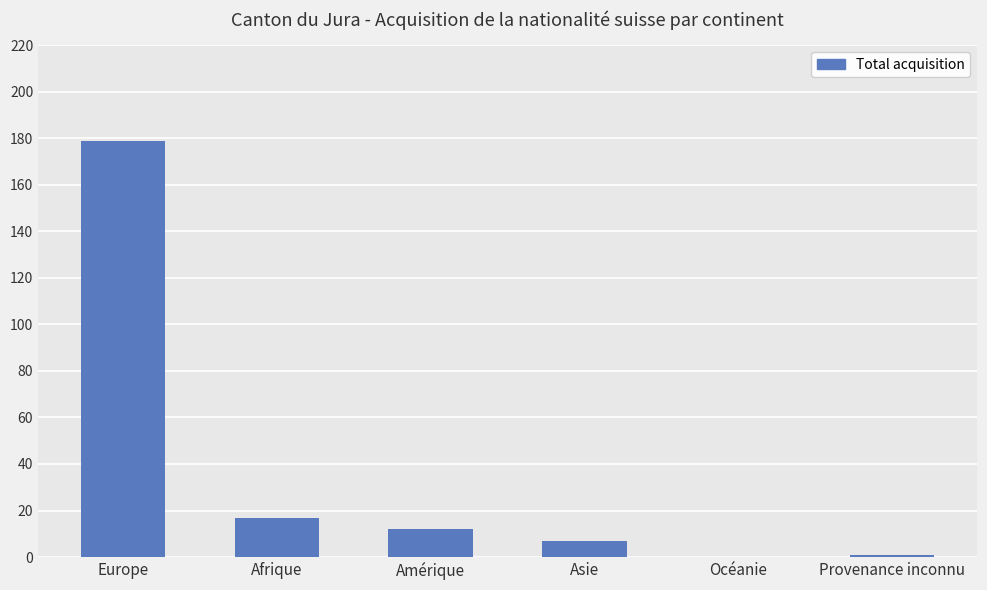

Is it true that the value at Asie is 7?

True